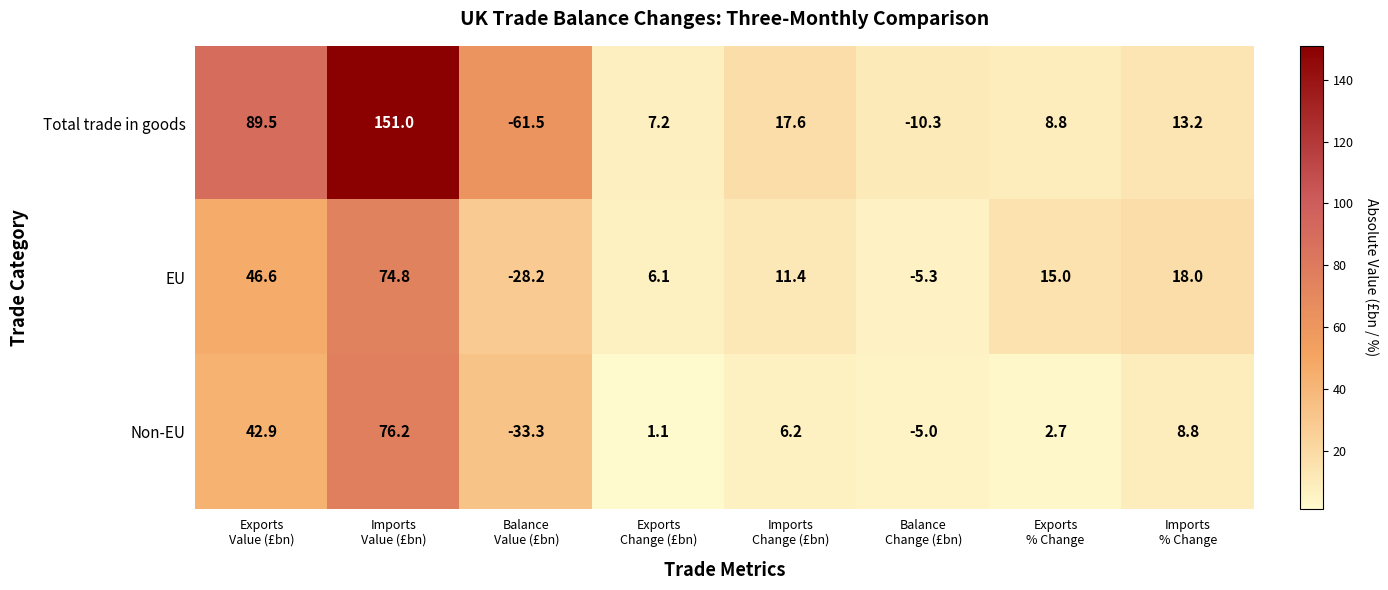

What is the smallest value displayed?

-61.5